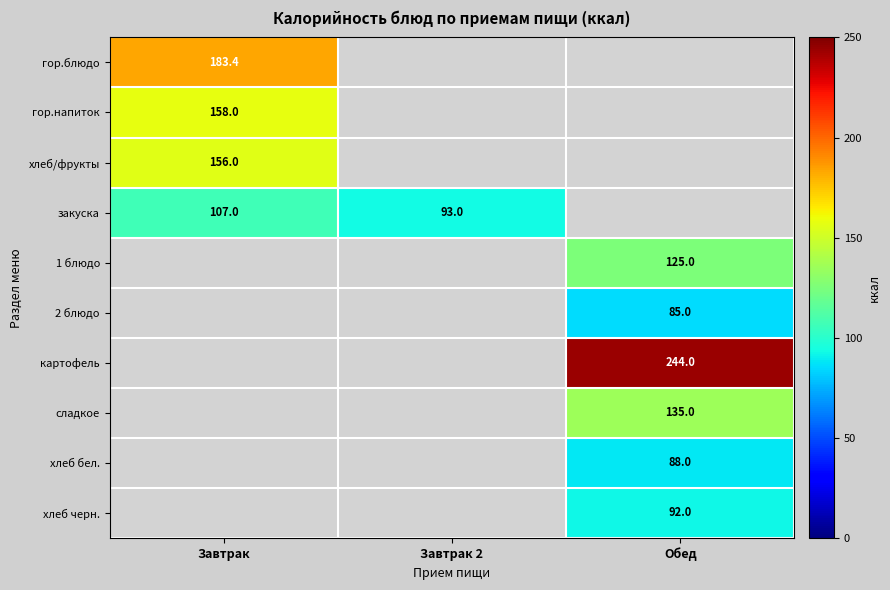

True or false: 2 блюдо has a value of 85.0 at Обед.

True